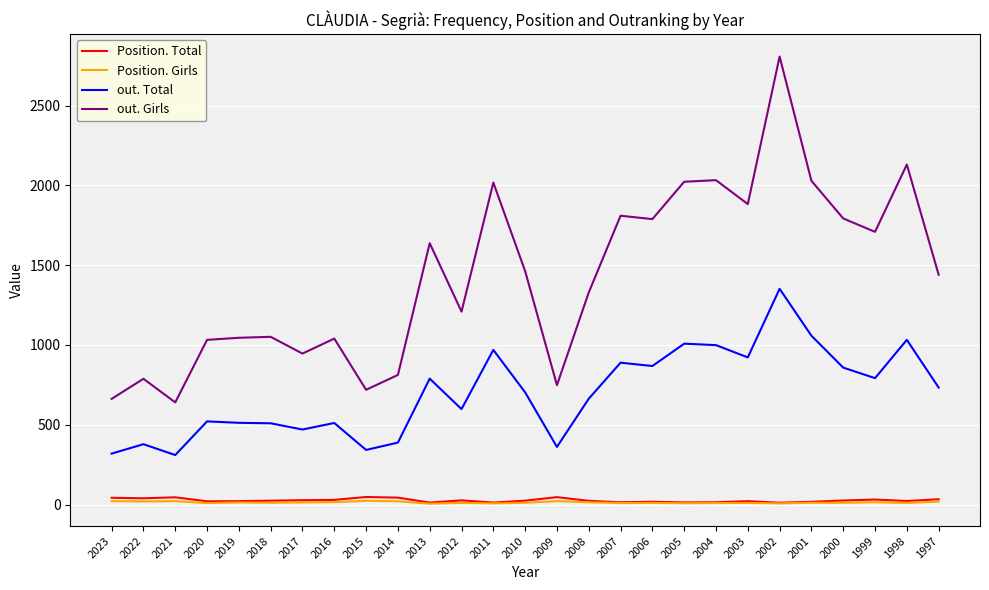

How many values in the out. Total series are below 703?

13